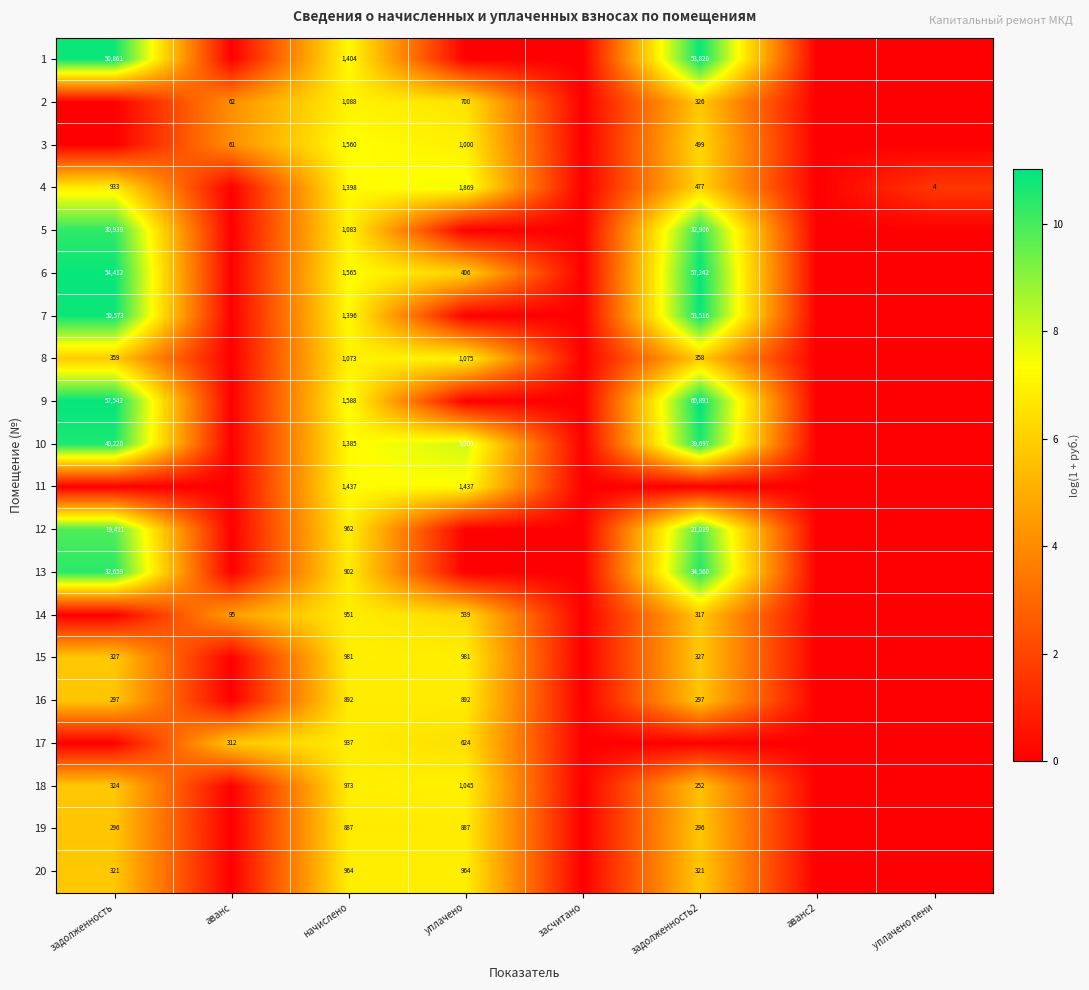

The value of 8 at задолженность is 523. True or false?

False